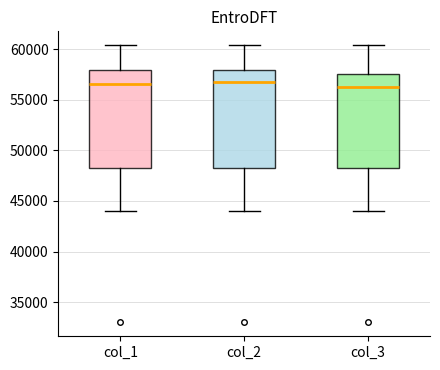

Reading left to right, transcribe this box plot: for each box, give where its median line is, the range the box spans, and where its two whiskers end, as read against the y-axis. The values are not printed on the chart, so give them approximately, as read against the axis.

col_1: median 56500, box 48000 to 58000, whiskers 44000 to 60500
col_2: median 57000, box 48000 to 58000, whiskers 44000 to 60500
col_3: median 56500, box 48000 to 57500, whiskers 44000 to 60500